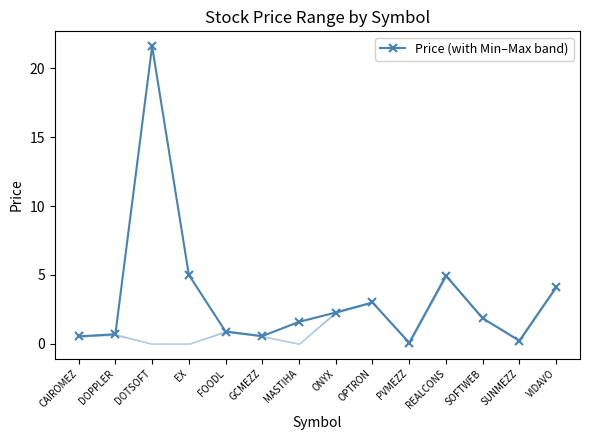

What is the label of the 12th point from the right?

DOTSOFT